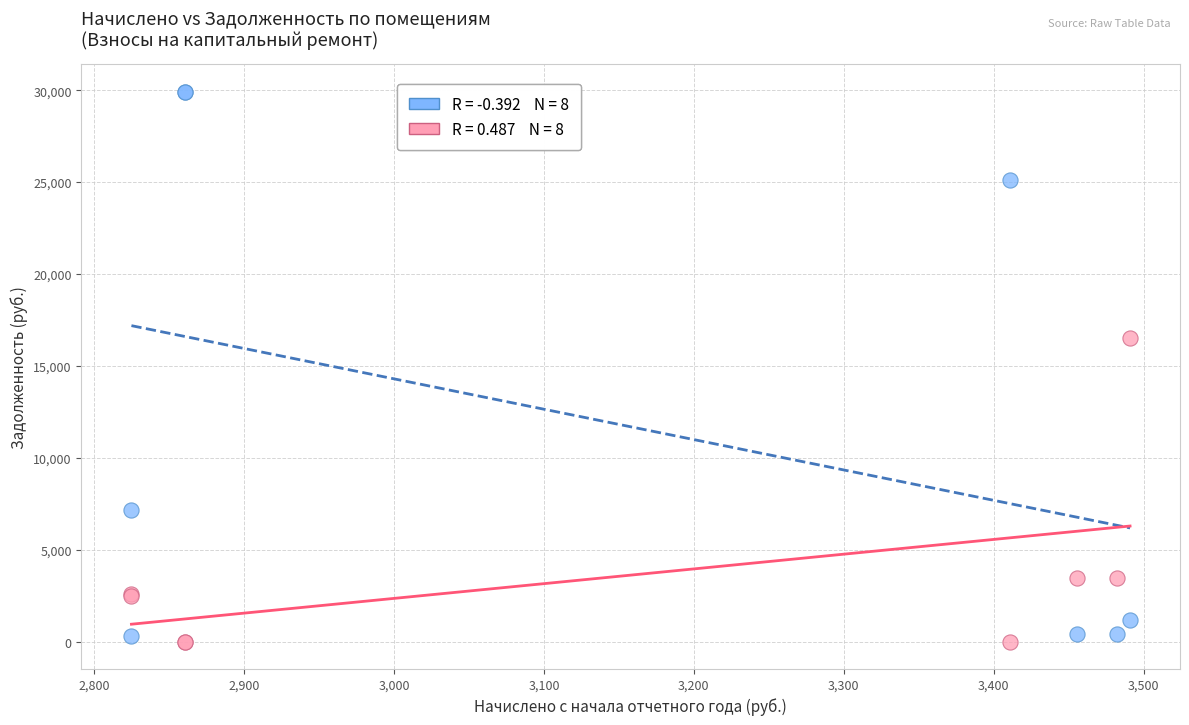

Across all series, what Y value is closest to 14962?

16511.1